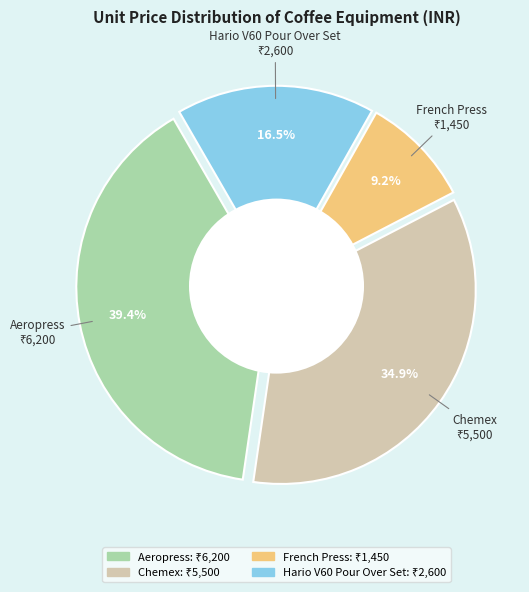

To the nearest percent, what percentage of the pie is French Press?

9%